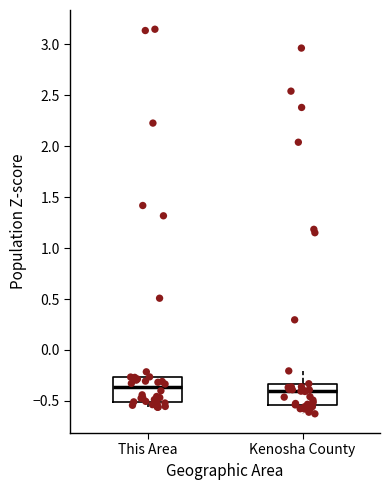

Reading left to right, transcribe this box plot: for each box, give where its median line is, the range the box spans, and where its two whiskers end, as read against the y-axis. The values are not printed on the chart, so give them approximately, as read against the axis.

This Area: median -0.35, box -0.50 to -0.25, whiskers -0.55 to -0.20
Kenosha County: median -0.40, box -0.55 to -0.35, whiskers -0.65 to -0.20